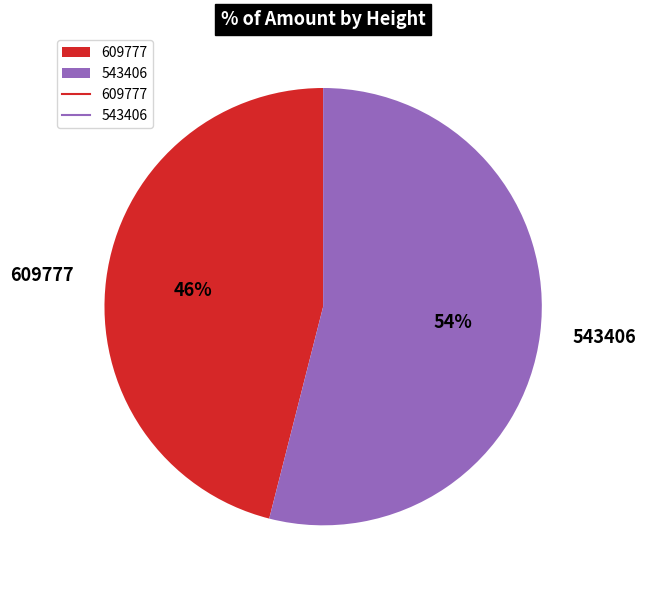

What is the majority slice?

543406